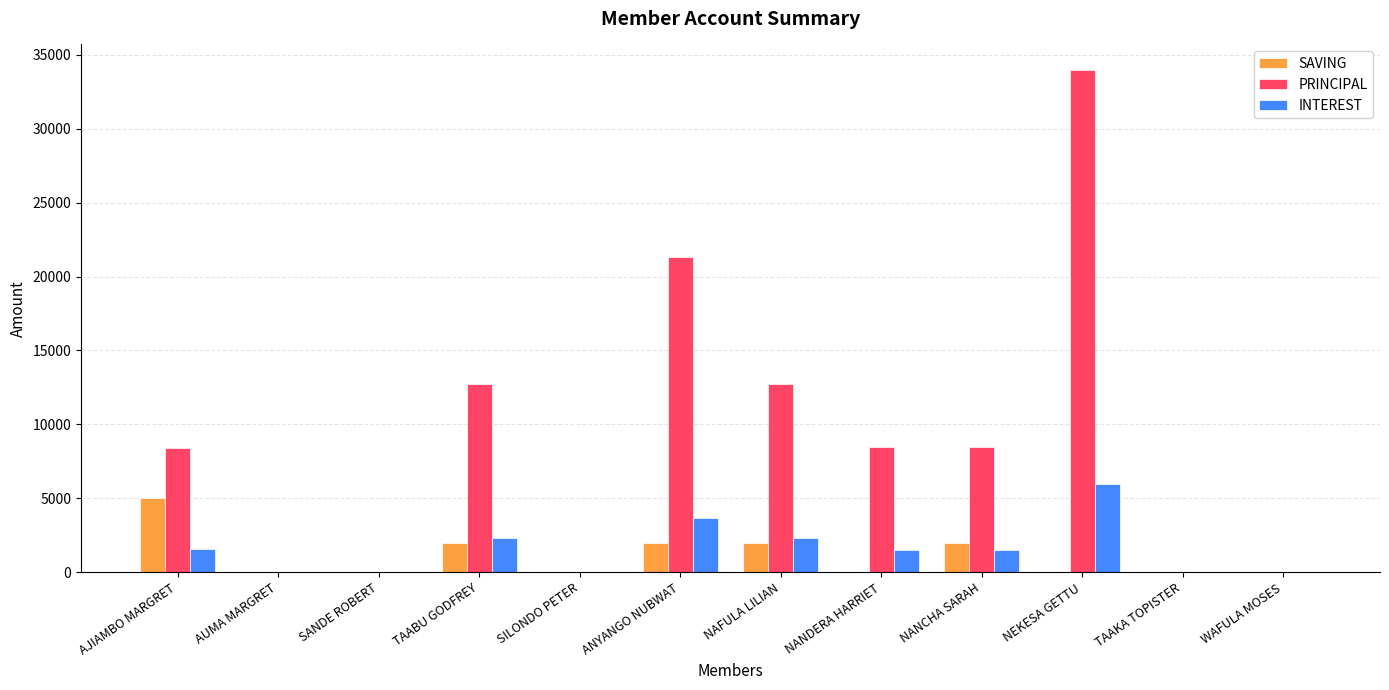

What is the difference between the PRINCIPAL values at NANCHA SARAH and AJIAMBO MARGRET?

100